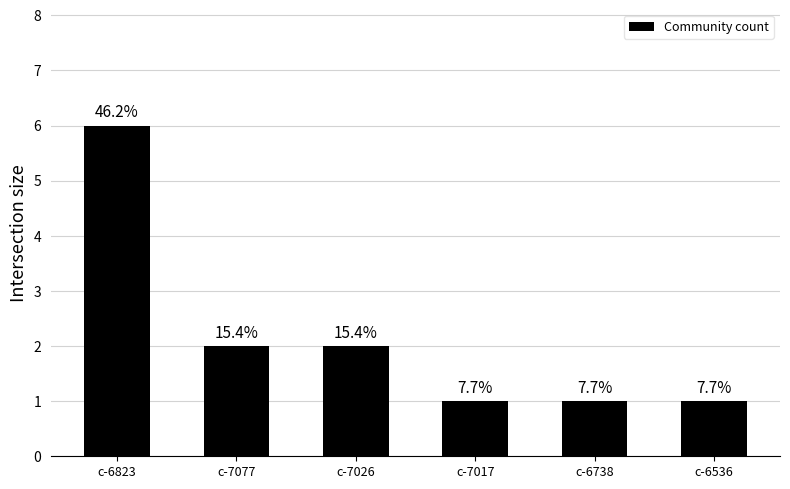

At which category does the chart reach its minimum across all series?

c-7017